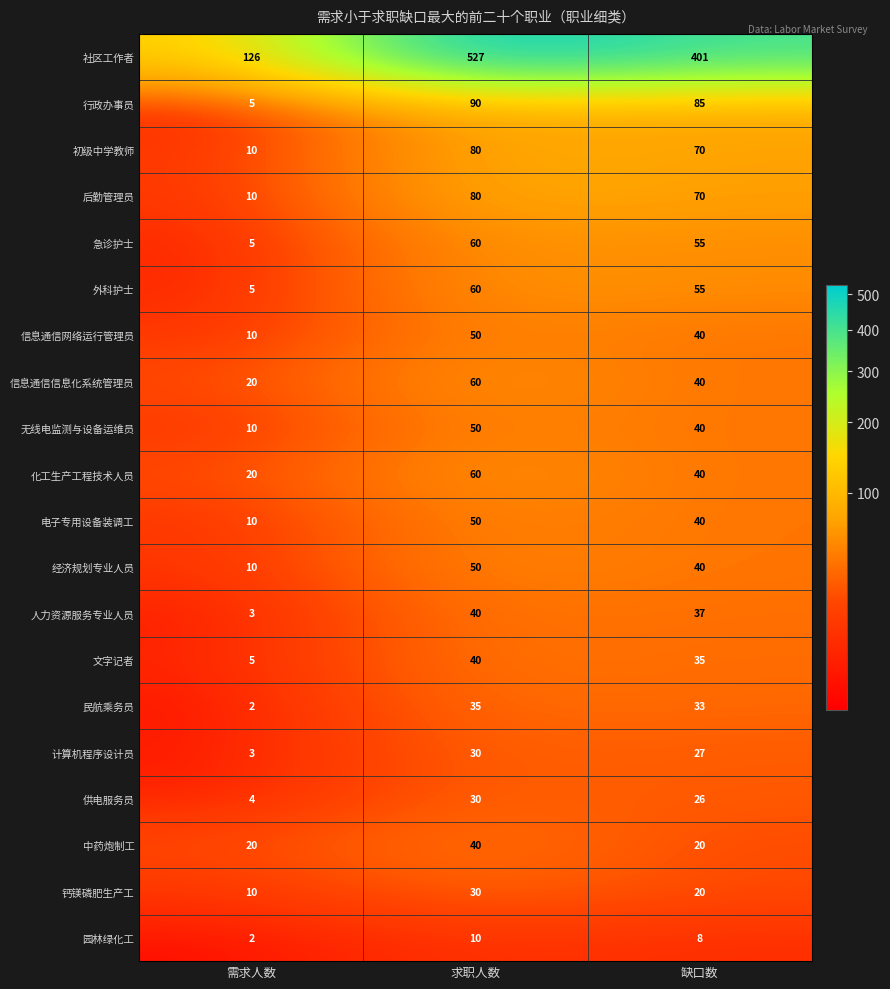

Where is 信息通信信息化系统管理员 nearest to the value 40?

缺口数